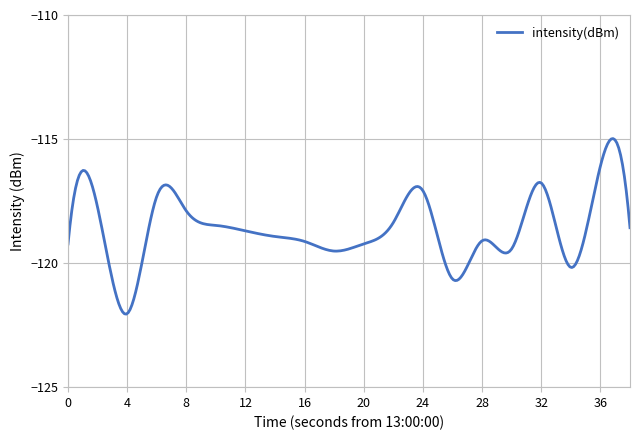

What is the greatest value displayed?

-115.0